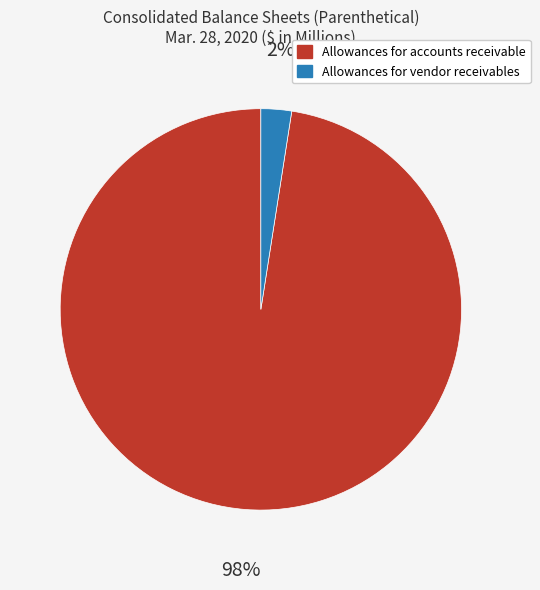

Which slice represents more than half of the pie?

Allowances for accounts receivable